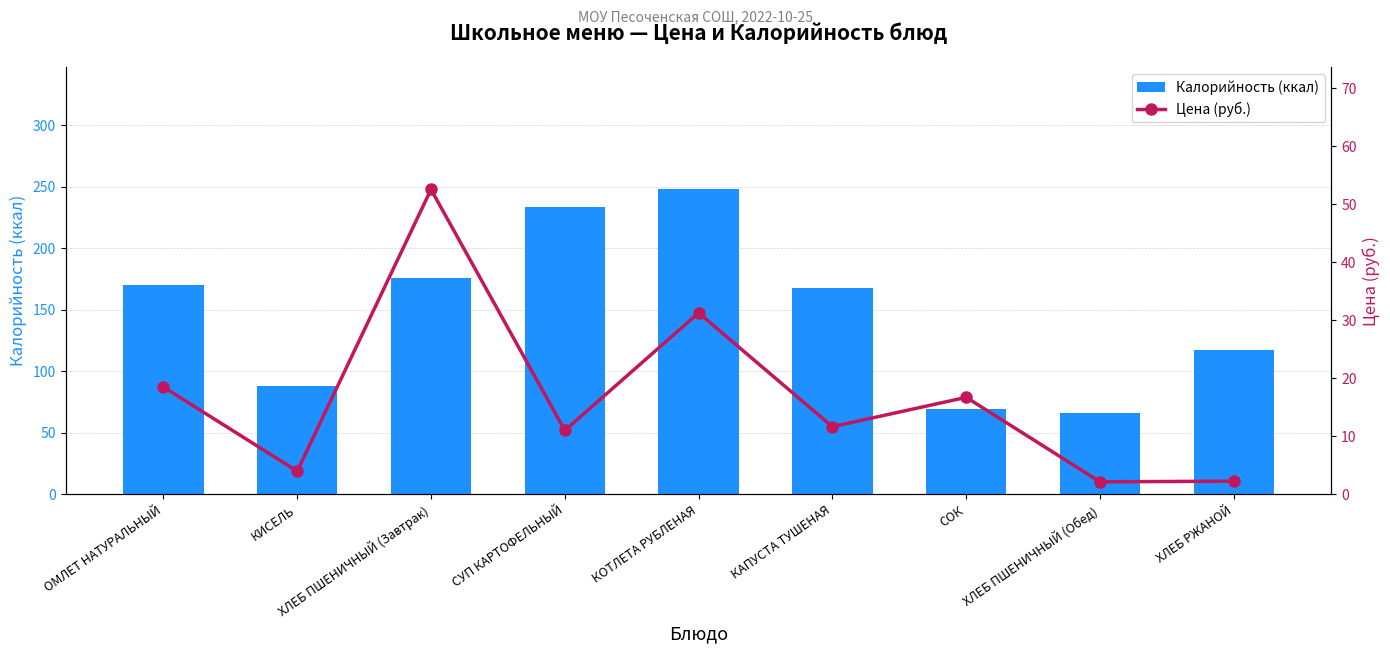

What are all the series names shown in the legend?

Калорийность (ккал), Цена (руб.)